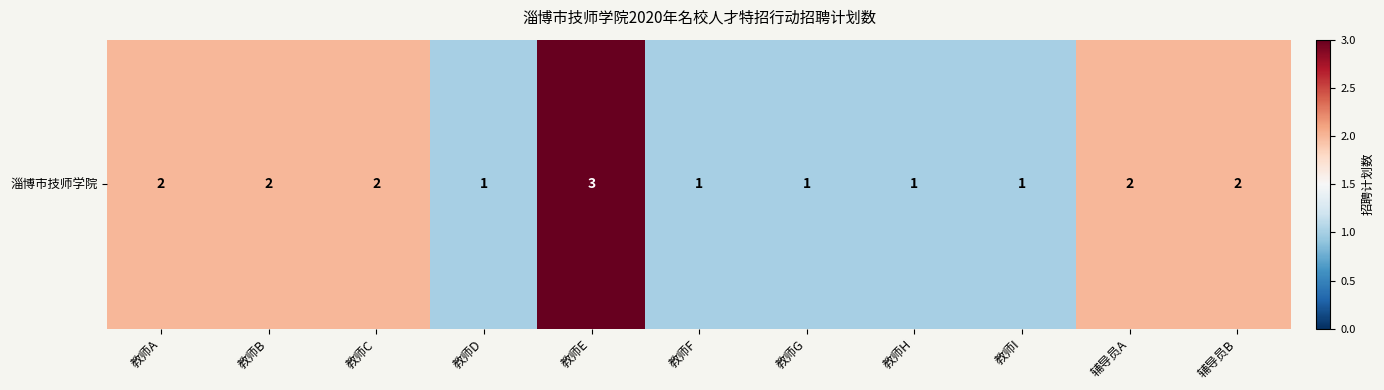

Rank the categories by value from lowest to highest.

教师D, 教师F, 教师G, 教师H, 教师I, 教师A, 教师B, 教师C, 辅导员A, 辅导员B, 教师E